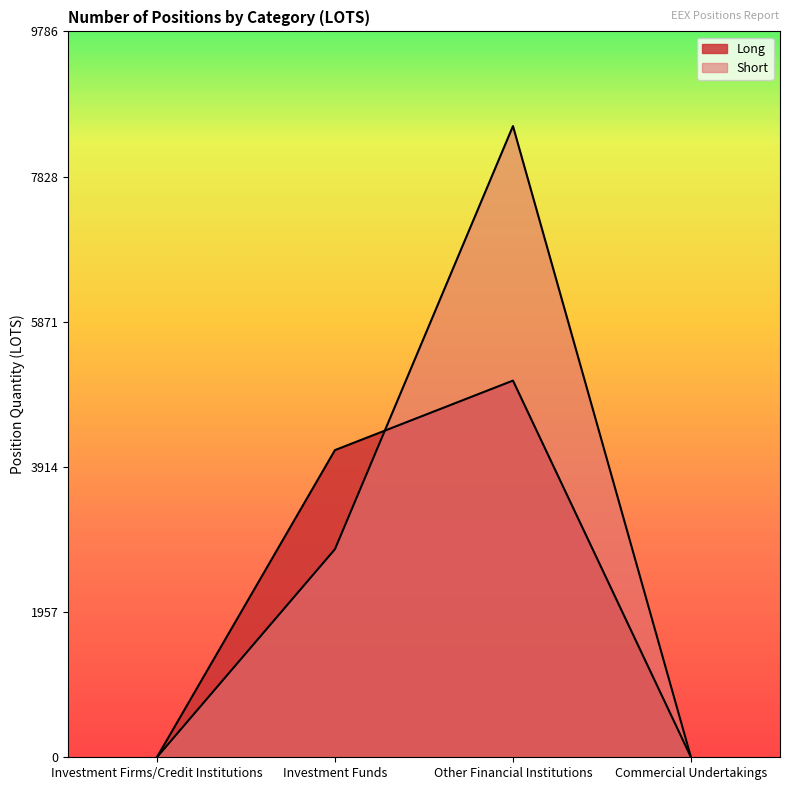

Which series ends up on top after the final intersection of Long and Short?

Short